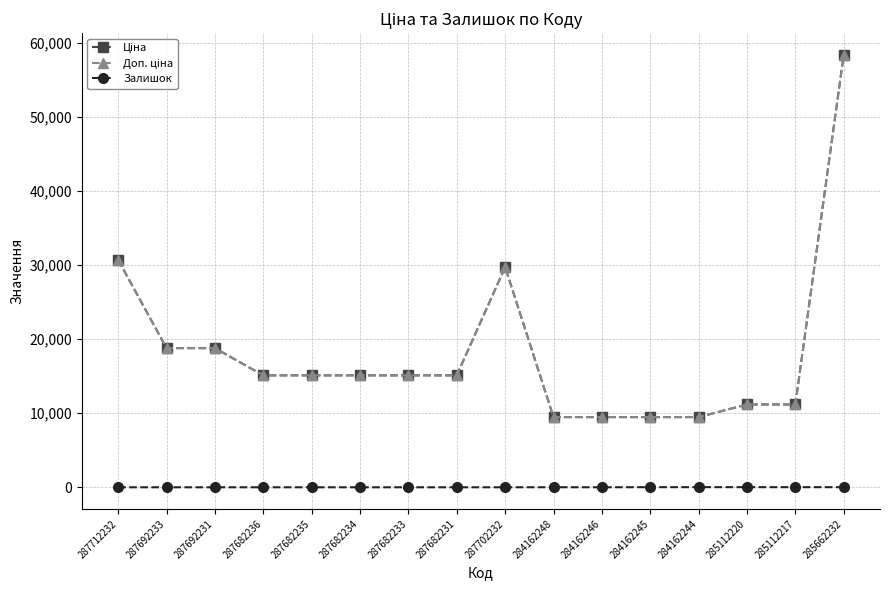

At how many categories does at least one series exceed 14650?

10